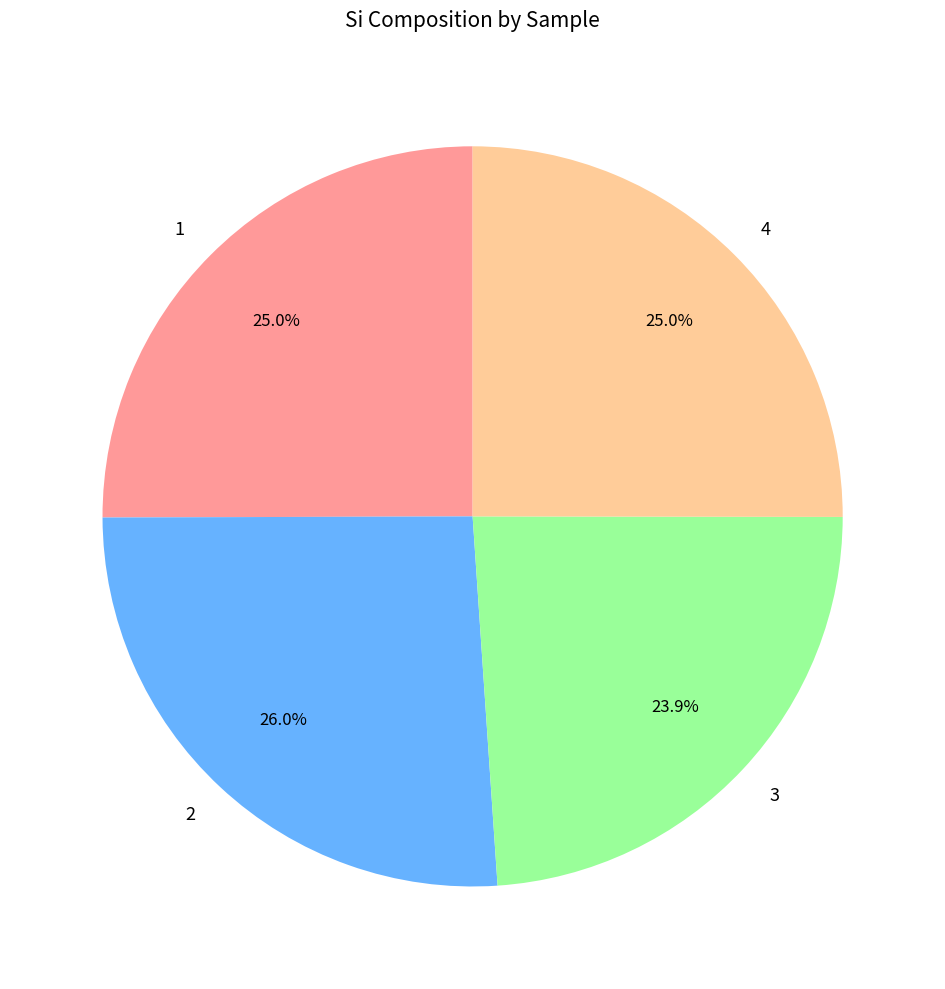

Does 4 account for over 50% of the chart?

No